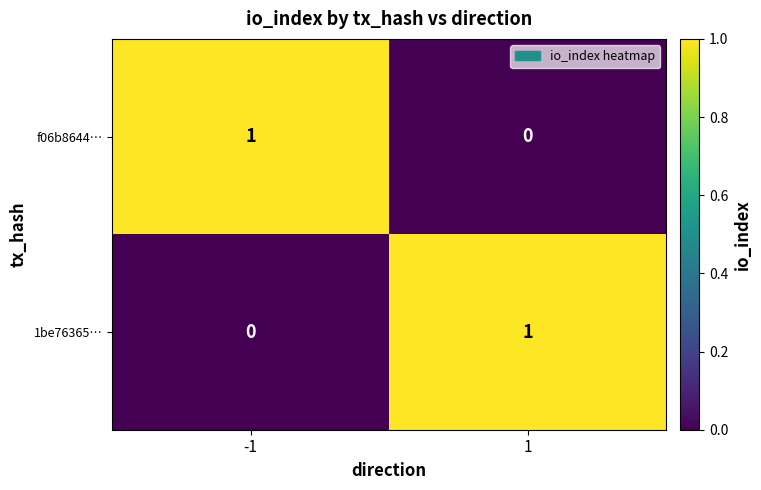

Rank the series at -1 from highest to lowest value.

f06b8644…, 1be76365…